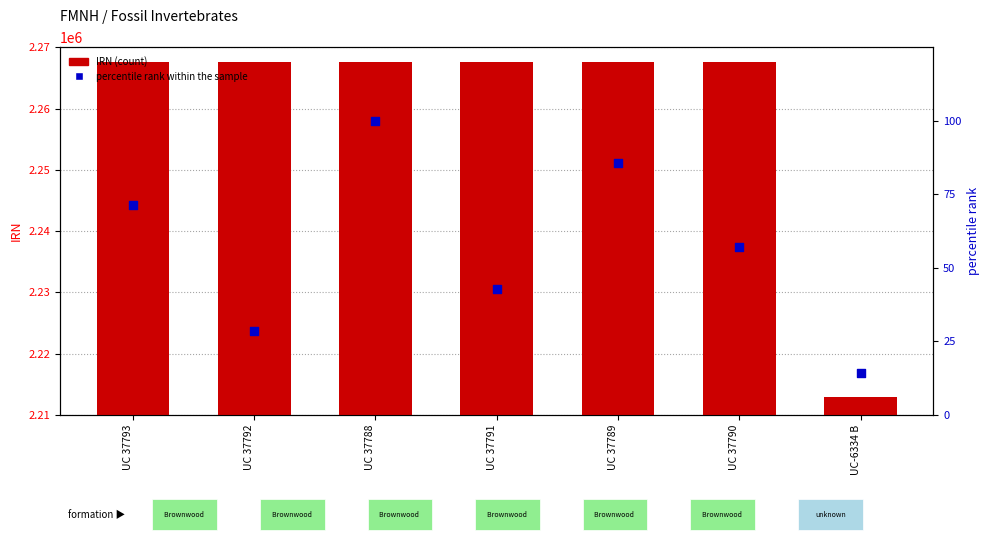

Is the value of IRN at UC 37788 greater than the value of percentile rank within the sample at UC 37790?

Yes